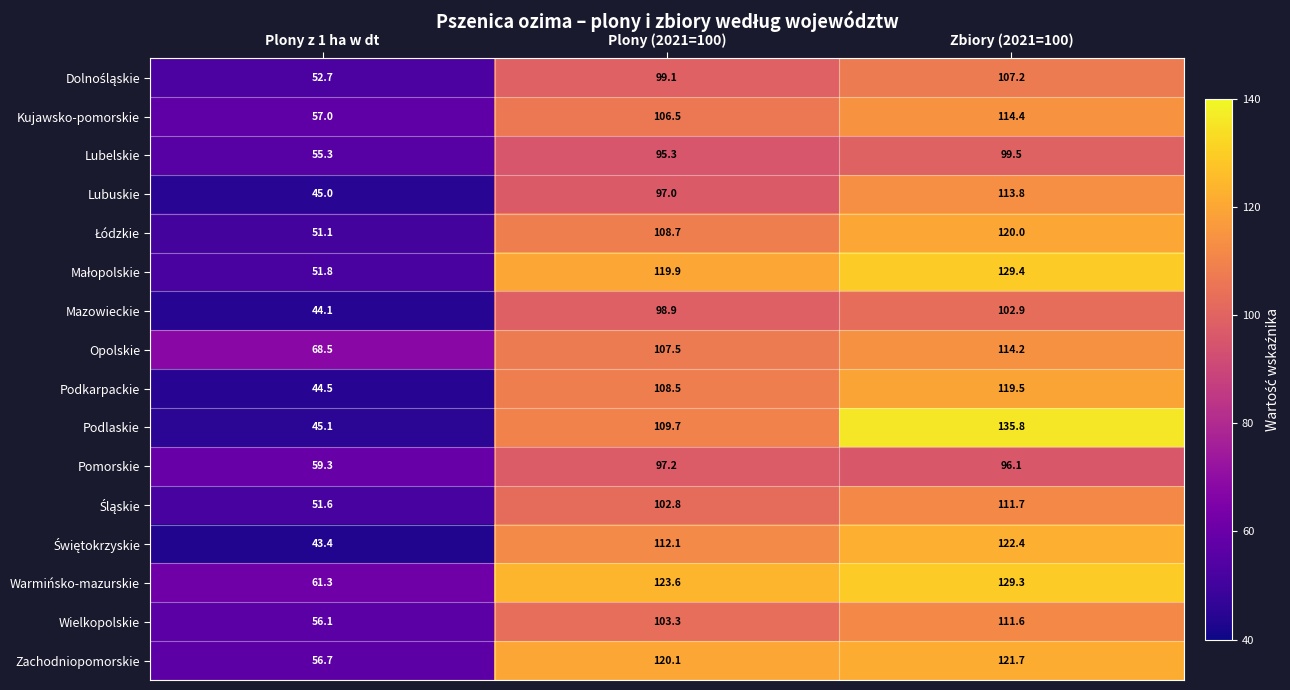

What is the average value of the Podlaskie series?

96.9